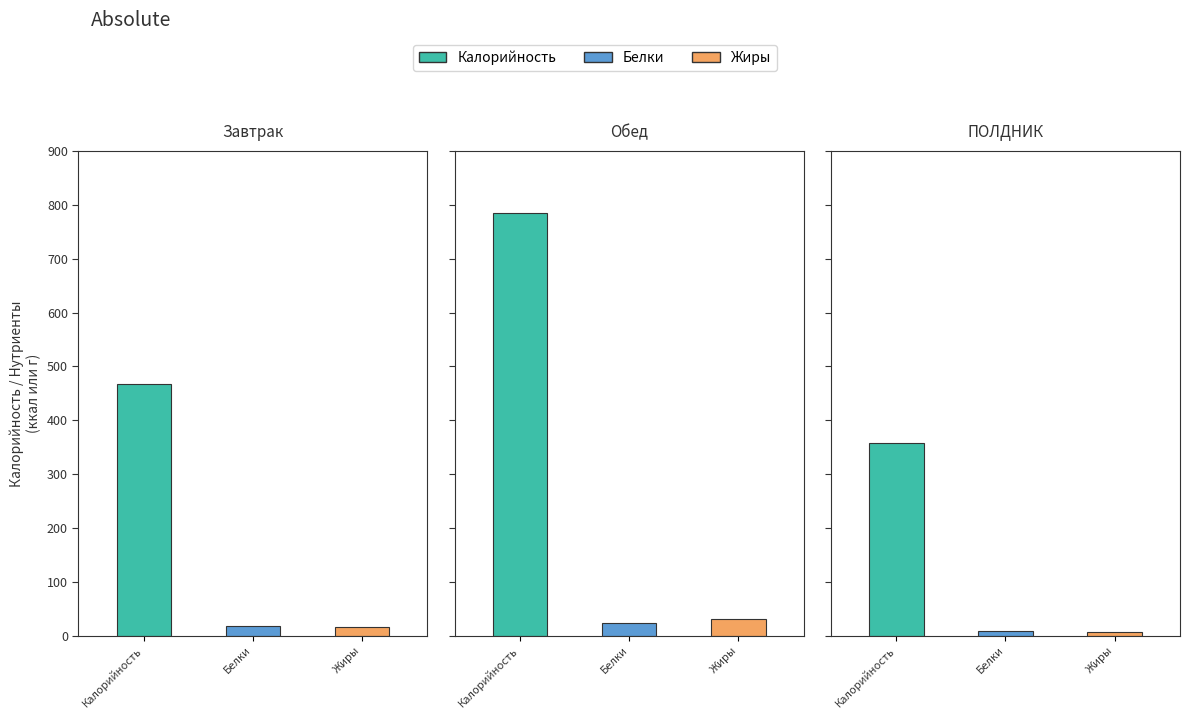

Rank the series by their maximum value, from highest to lowest.

Калорийность, Жиры, Белки